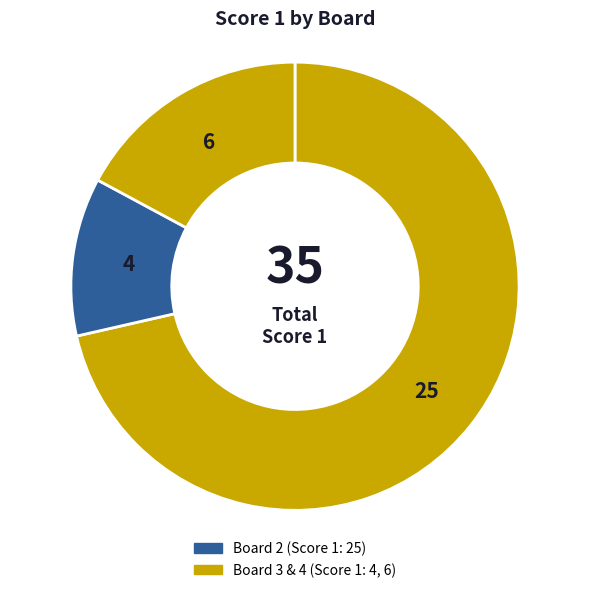

How many segments does this pie chart have?

3